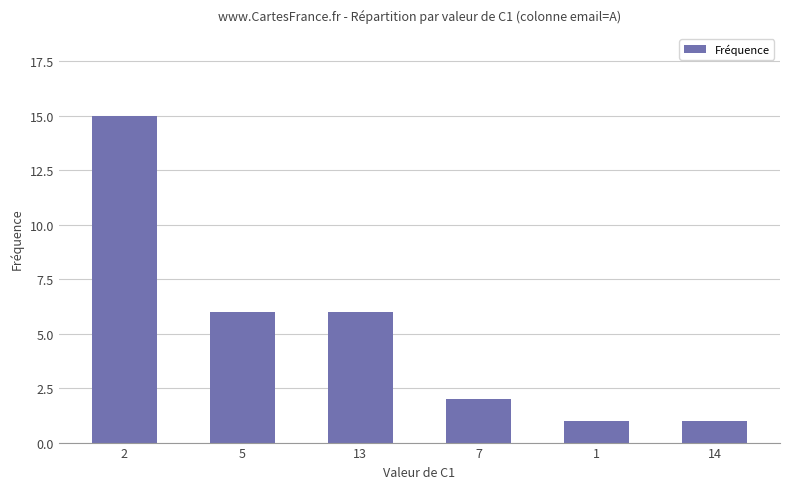

Where does the data first go above 6?

2